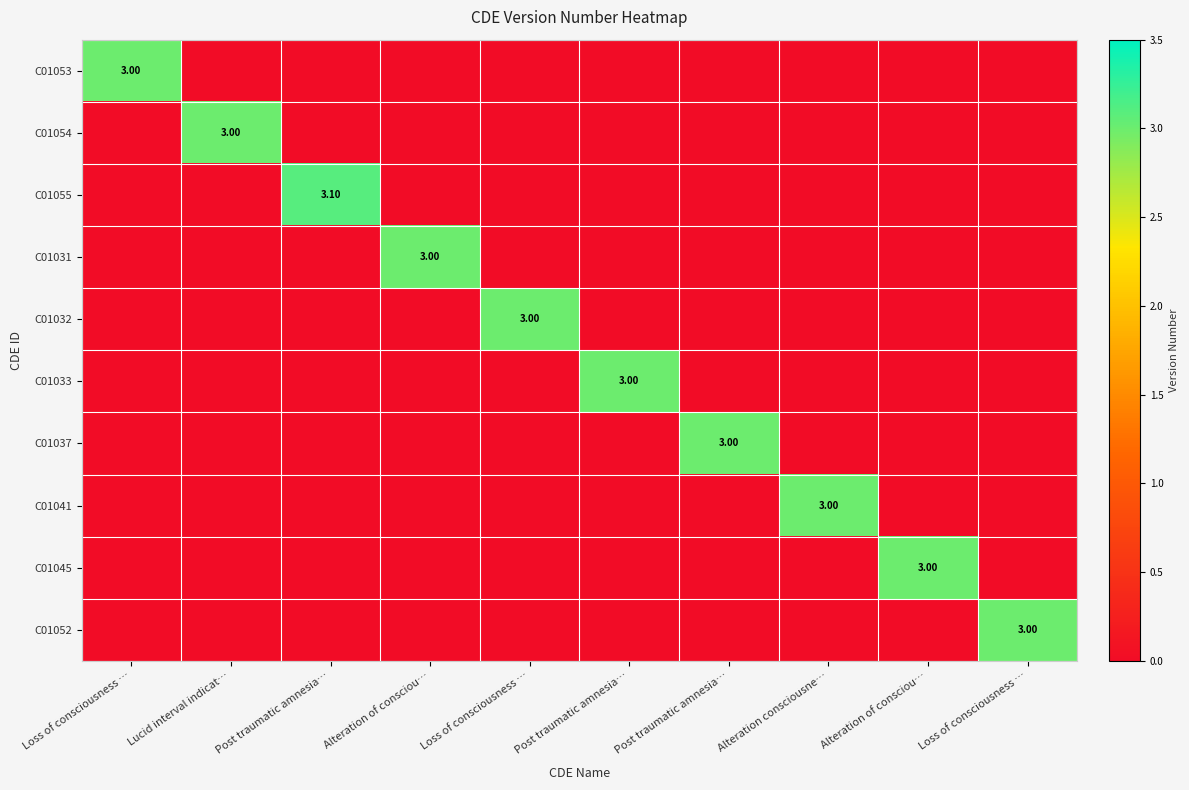

At which label is C01045 closest to 1?

Loss of consciousness …